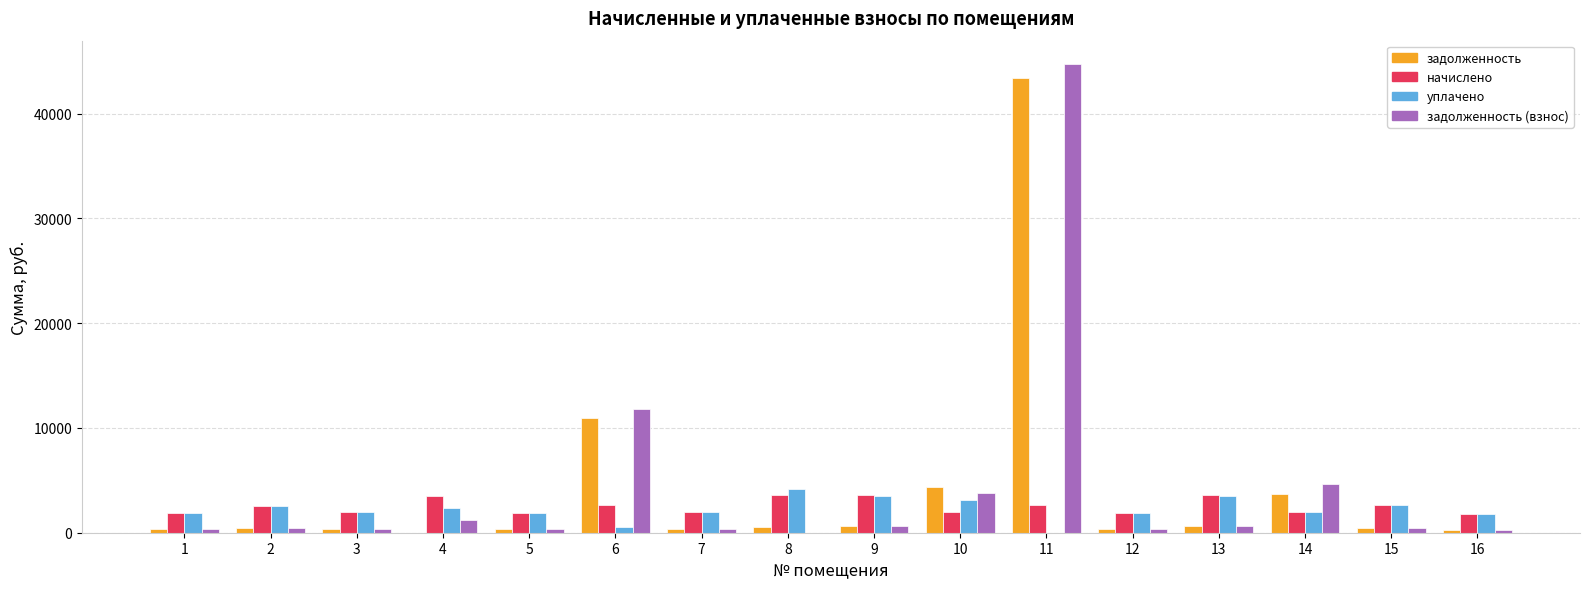

At which label does уплачено reach its peak?

8